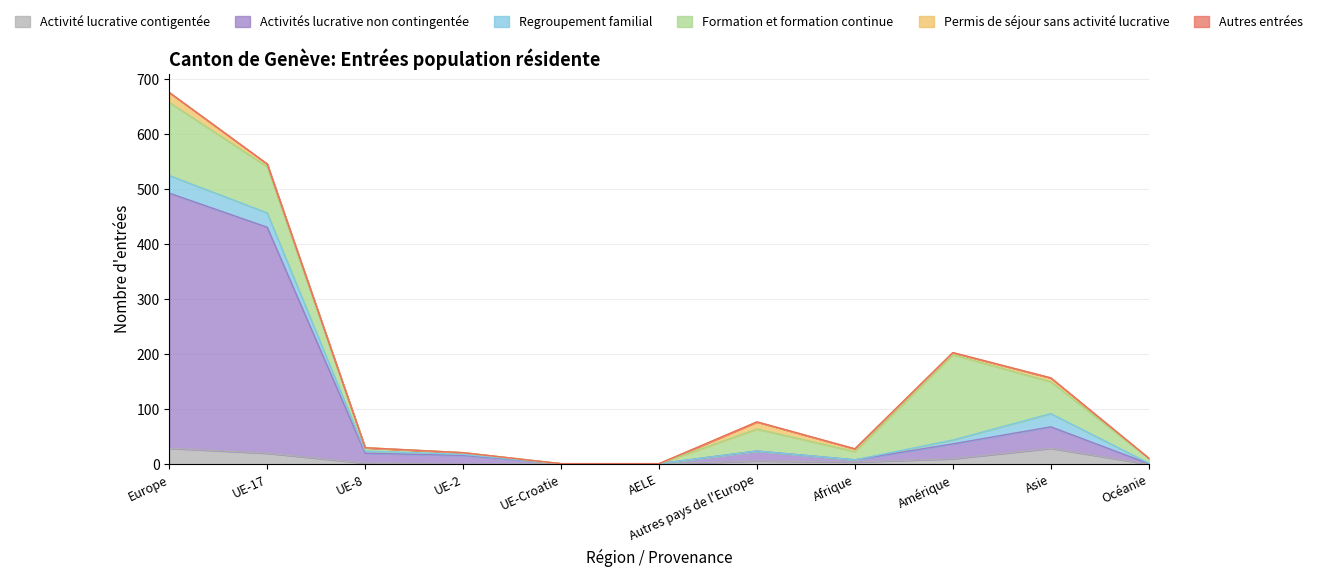

List the labels in order of Regroupement familial value, smallest first.

UE-Croatie, AELE, Autres pays de l'Europe, Afrique, Océanie, UE-2, UE-8, Amérique, Asie, UE-17, Europe